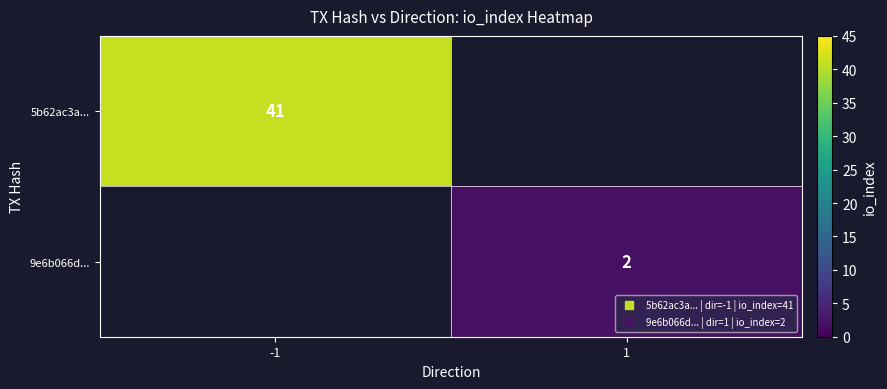

At how many categories does at least one series exceed 16?

1